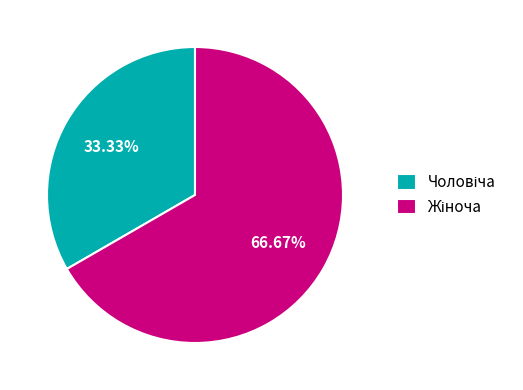

Count the number of slices in the pie.

2